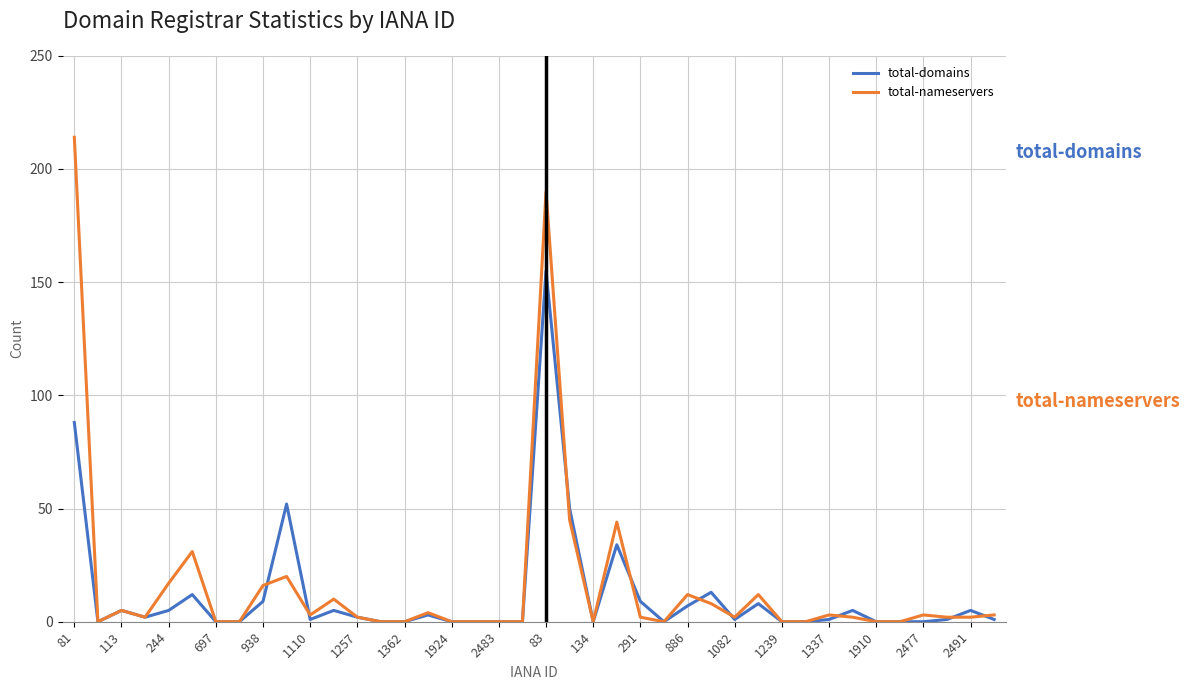

Which series has the largest range (max minus min)?

total-nameservers